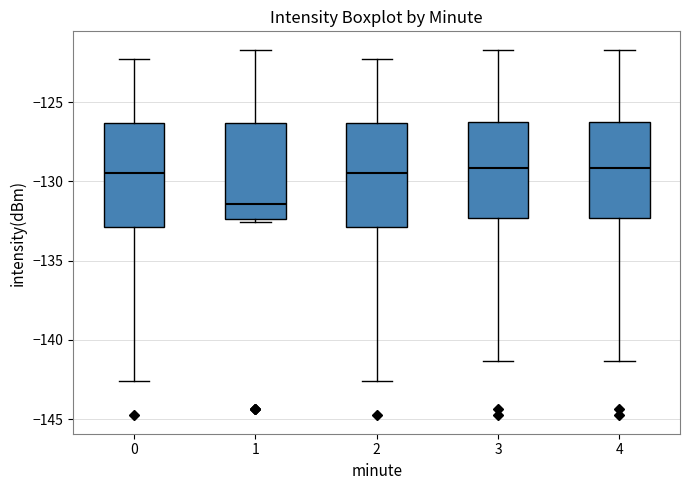

Where is the upper edge of the box at x = 0 on the y-axis? The values are not printed on the chart, so give them approximately, as read against the axis.

-126.5